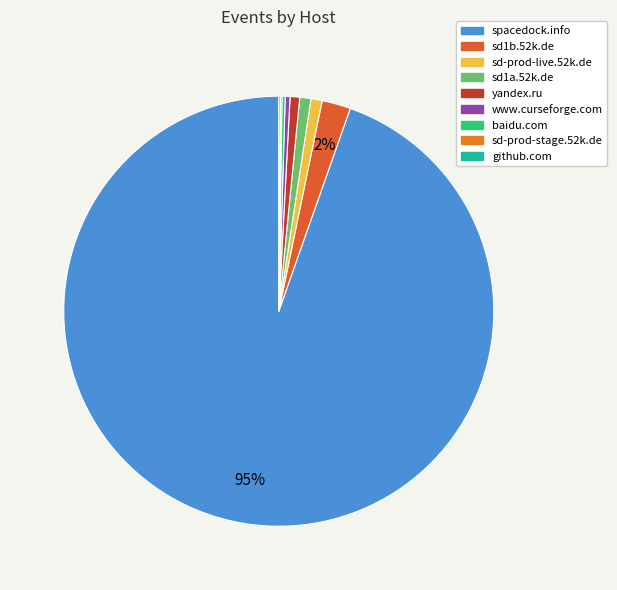

How much of the chart is everything except www.curseforge.com?

99.6%